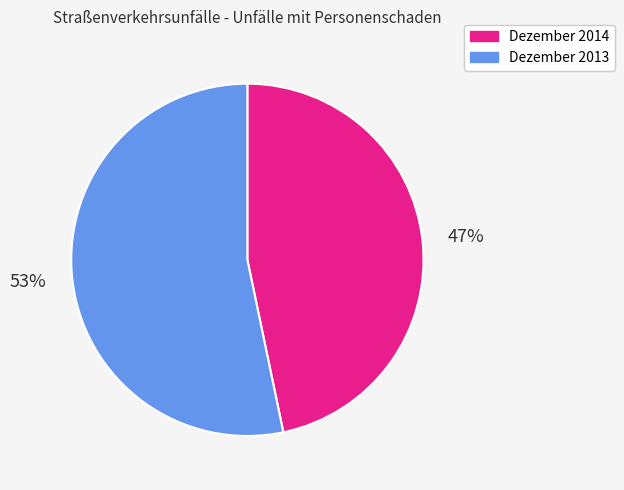

To the nearest percent, what percentage of the pie is Dezember 2014?

47%